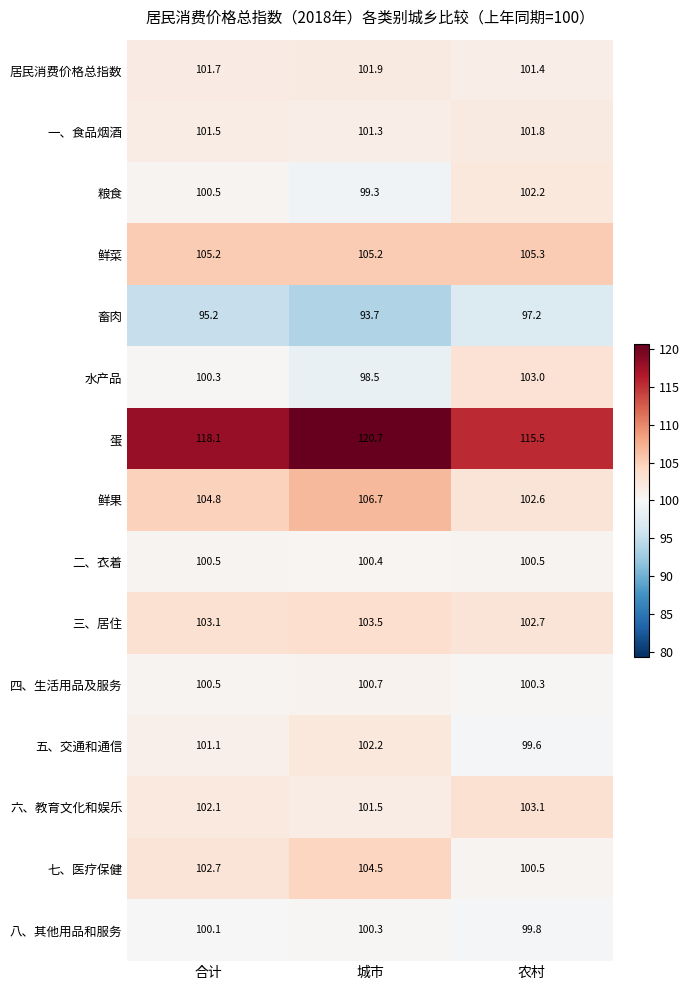

Which series changed the most between 合计 and 城市?

蛋